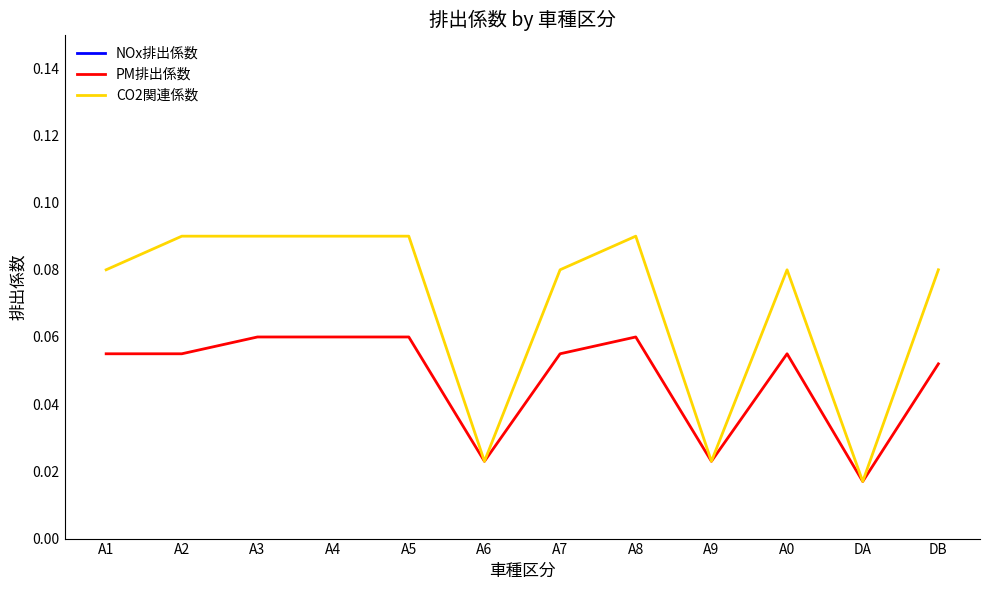

What is the label of the 6th point from the right?

A7